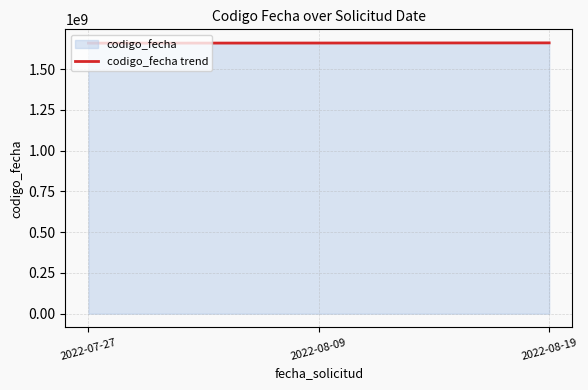

What is the difference between the maximum and minimum values?

1628738